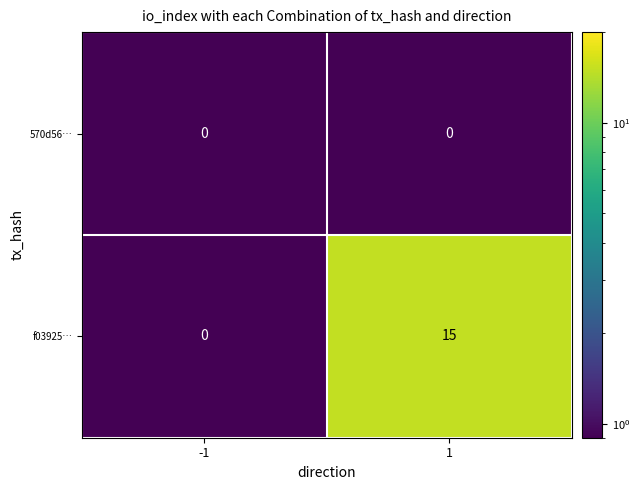

What is the greatest value displayed?

15